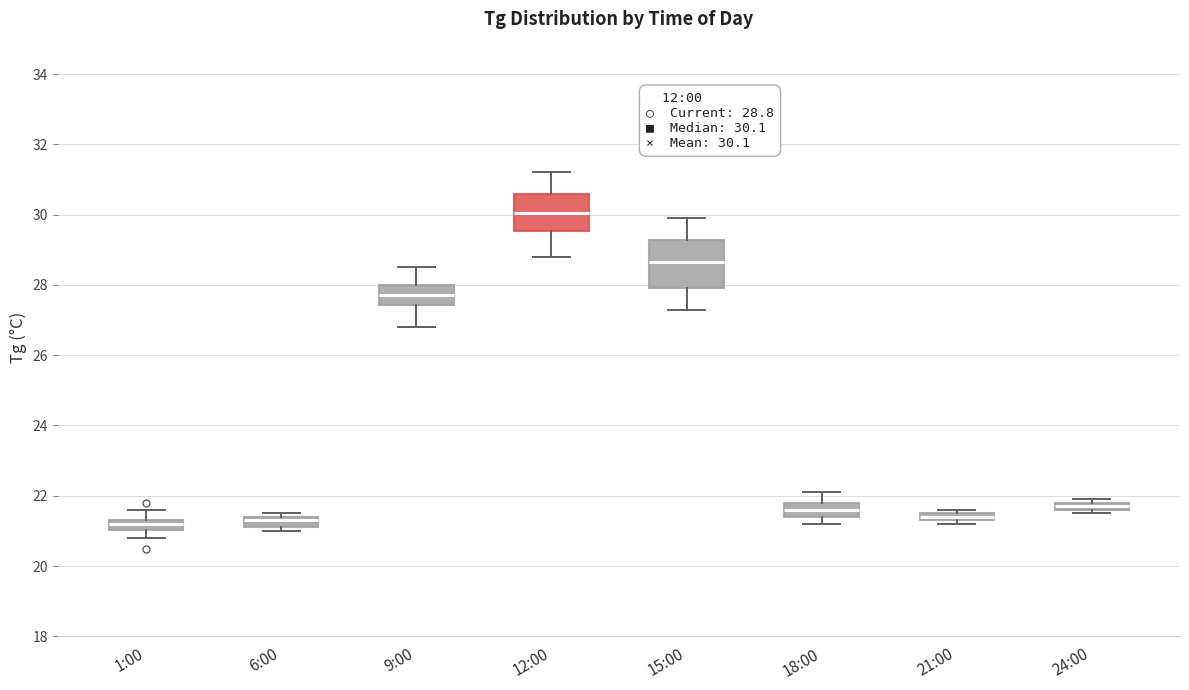

Which box is the tallest, from its lower edge to its upper edge?

15:00